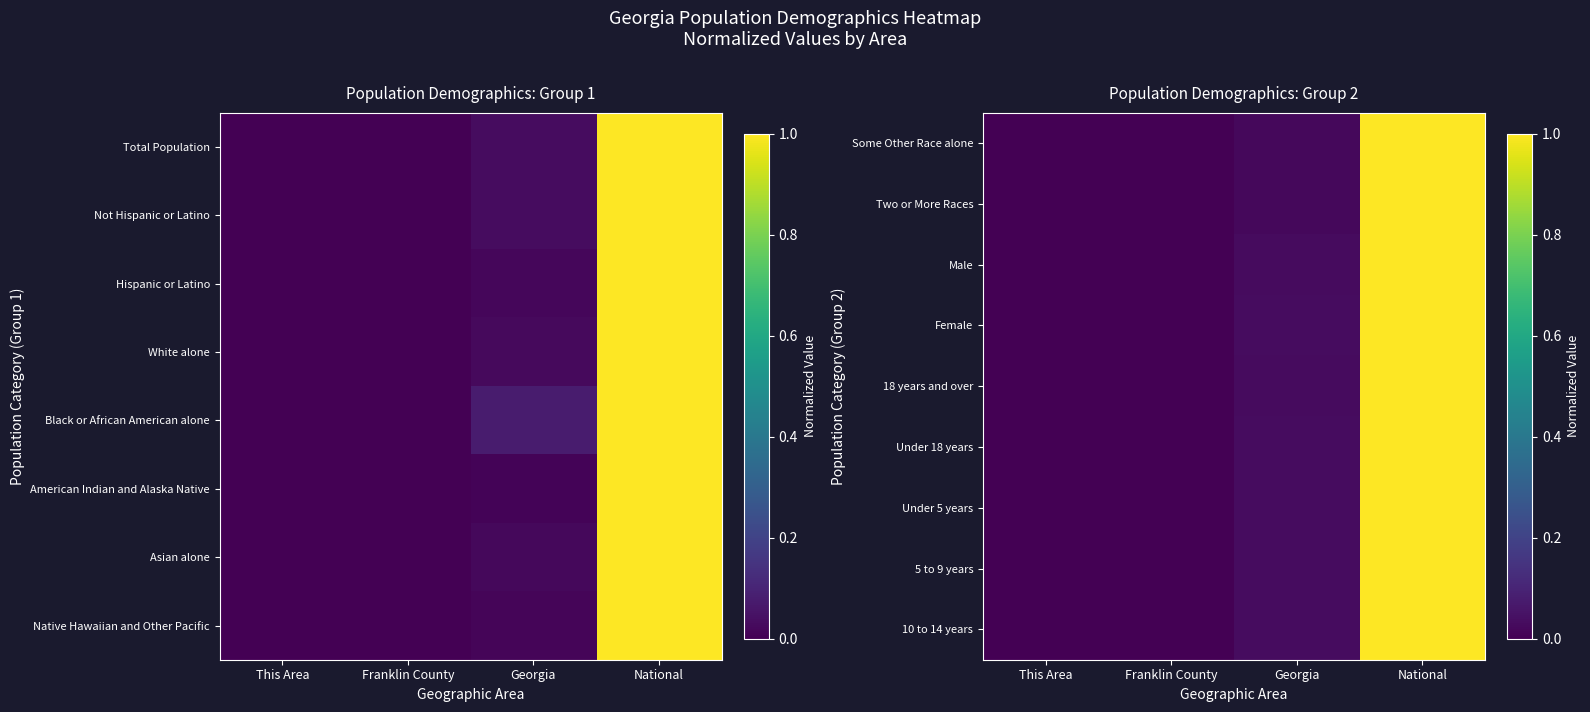

Which category has the highest value across all series?

National